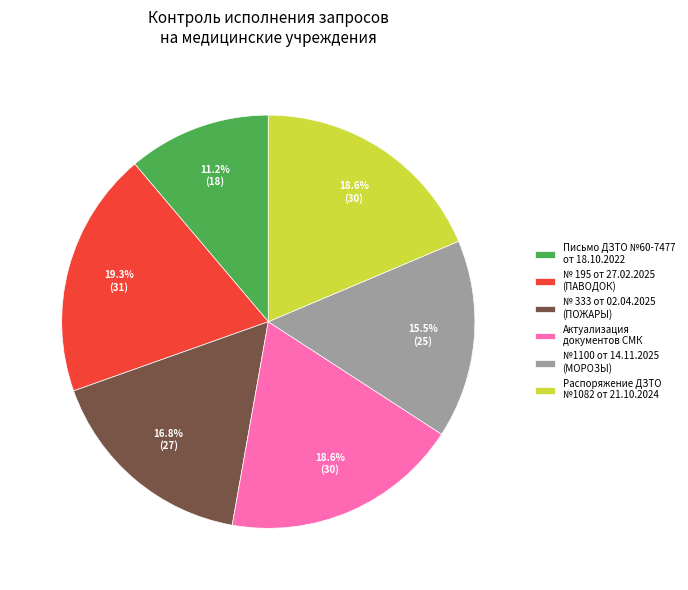

Approximately how many times larger is the value at Письмо ДЗТО №60-7477 от 18.10.2022 compared to № 195 от 27.02.2025 (ПАВОДОК)?

0.6